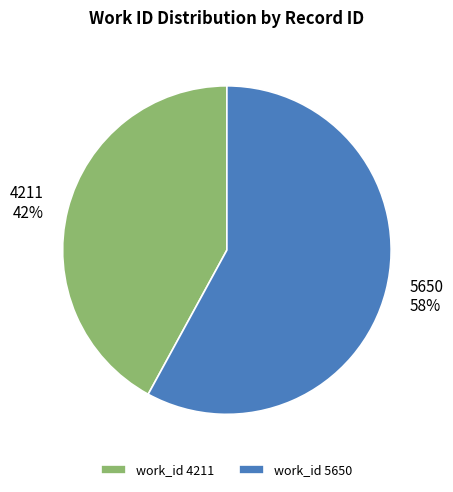

Is it true that 5650 is 58% of the pie?

True